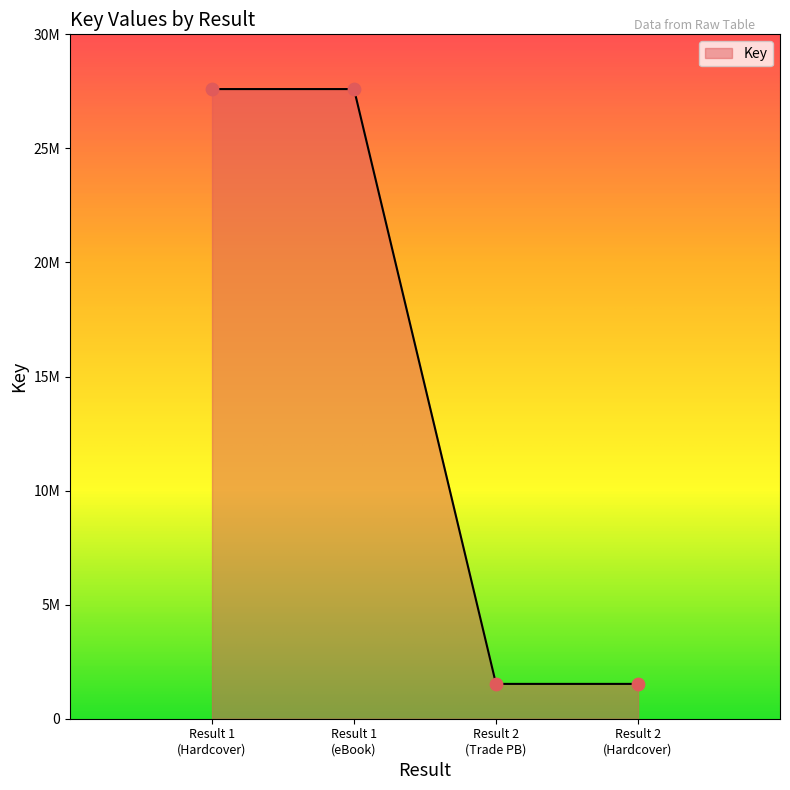

Does the chart have visible grid lines?

No